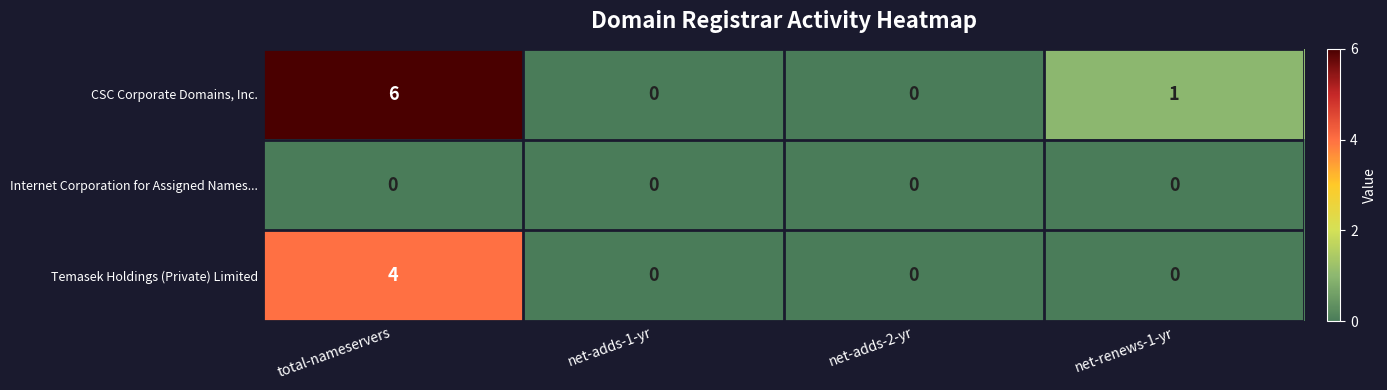

Reading left to right, transcribe all the data shown in this chart.

CSC Corporate Domains, Inc.: total-nameservers=6	net-adds-1-yr=0	net-adds-2-yr=0	net-renews-1-yr=1
Internet Corporation for Assigned Names...: total-nameservers=0	net-adds-1-yr=0	net-adds-2-yr=0	net-renews-1-yr=0
Temasek Holdings (Private) Limited: total-nameservers=4	net-adds-1-yr=0	net-adds-2-yr=0	net-renews-1-yr=0